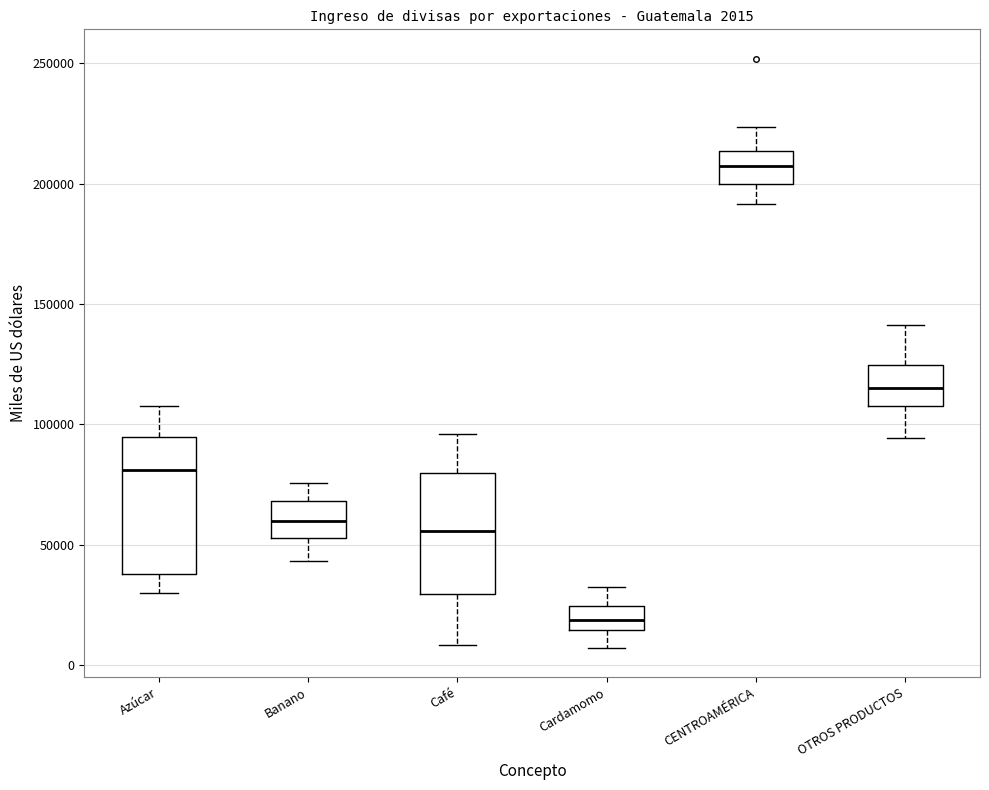

Comparing the boxes themselves (not the whiskers), which one is the tallest?

Azúcar